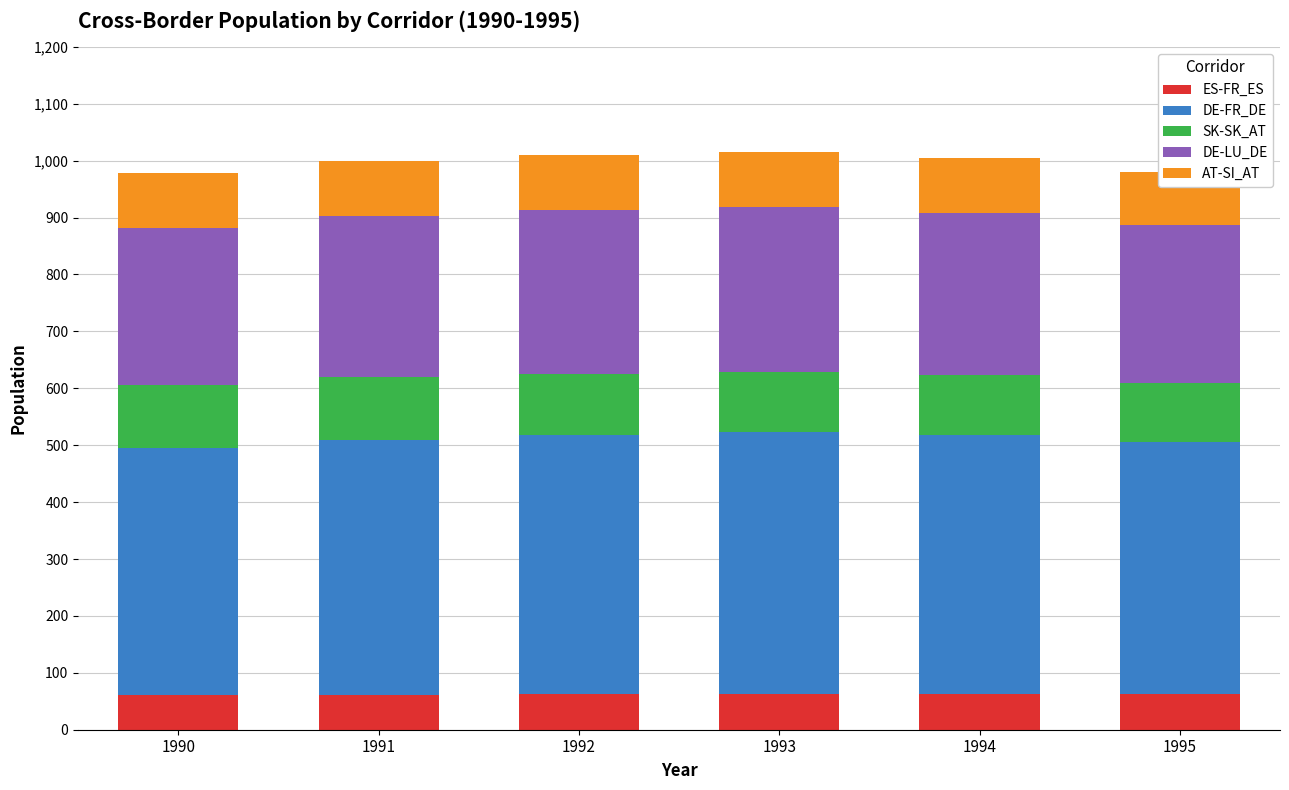

Where does the ES-FR_ES series first go above 62543?

1994